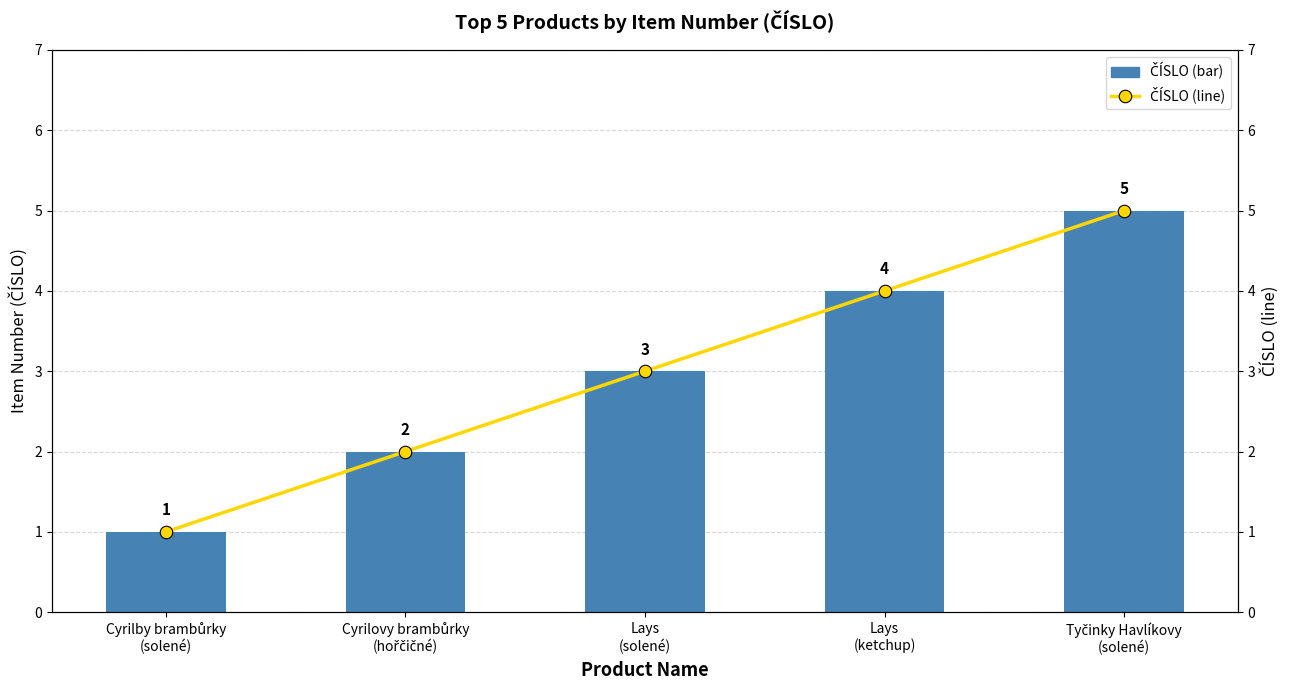

Reading right to left, list all the values displayed in this chart.

ČÍSLO: 5	4	3	2	1
ČÍSLO (line): 5	4	3	2	1